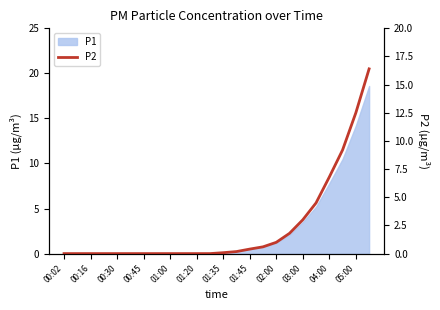

True or false: there are more than 0 points higher than both neighbors.

False